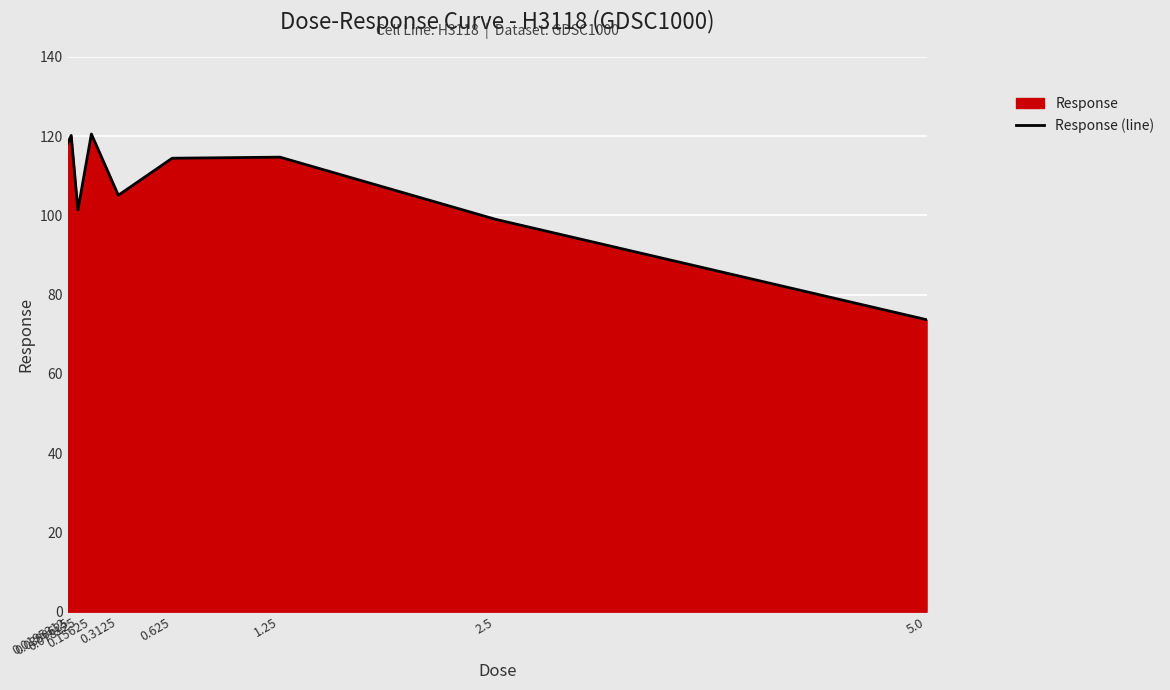

How many values exceed 114?

5